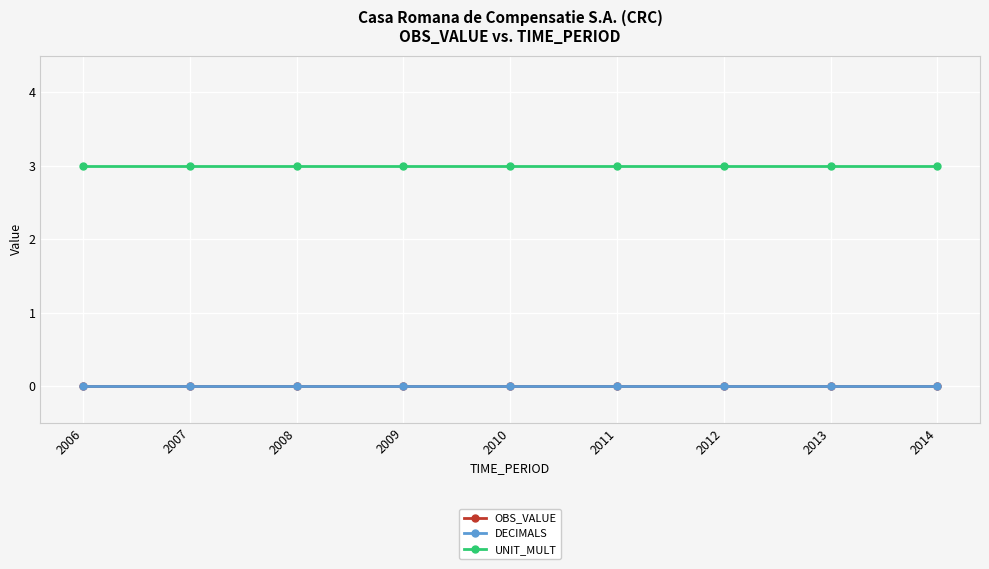

Reading left to right, extract all data points from this chart.

OBS_VALUE: 0	0	0	0	0	0	0	0	0
DECIMALS: 0	0	0	0	0	0	0	0	0
UNIT_MULT: 3	3	3	3	3	3	3	3	3